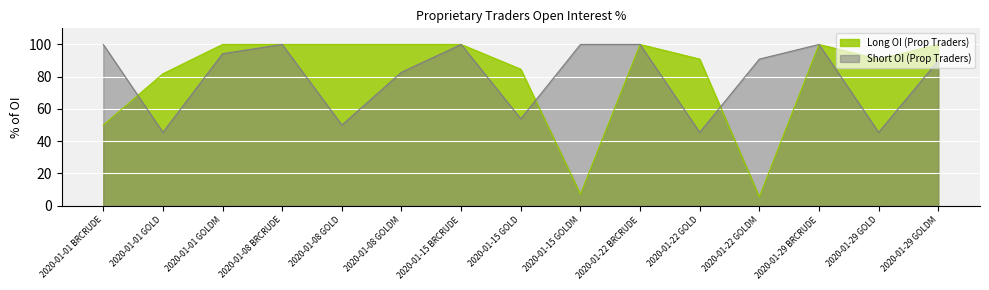

At which category is the sum across all series the highest?

2020-01-08 BRCRUDE